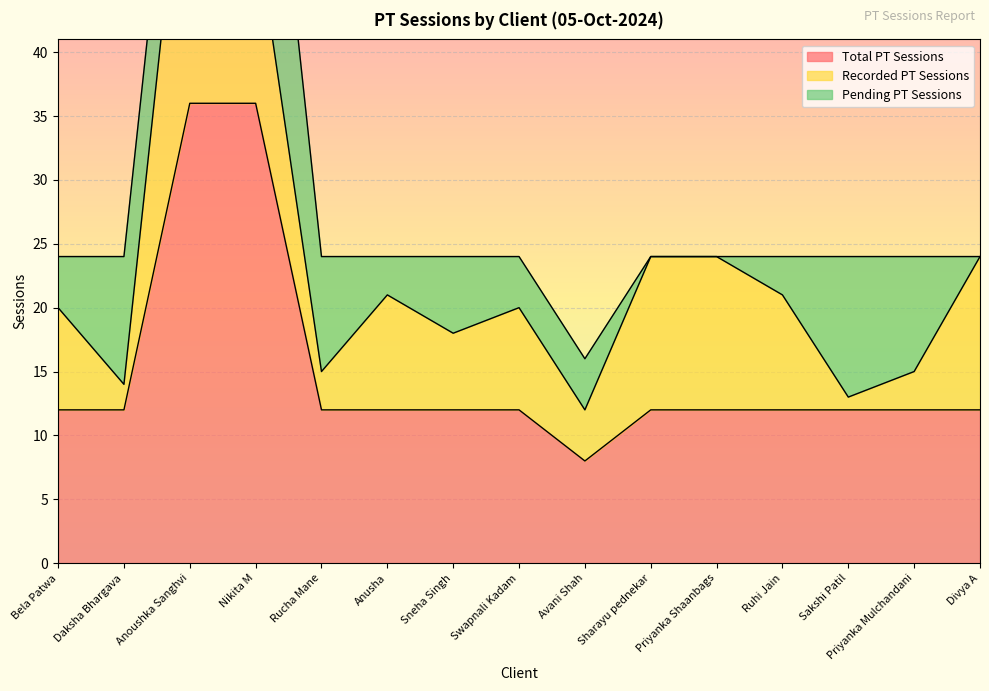

Which series changed the most between Daksha Bhargava and Nikita M?

Total PT Sessions